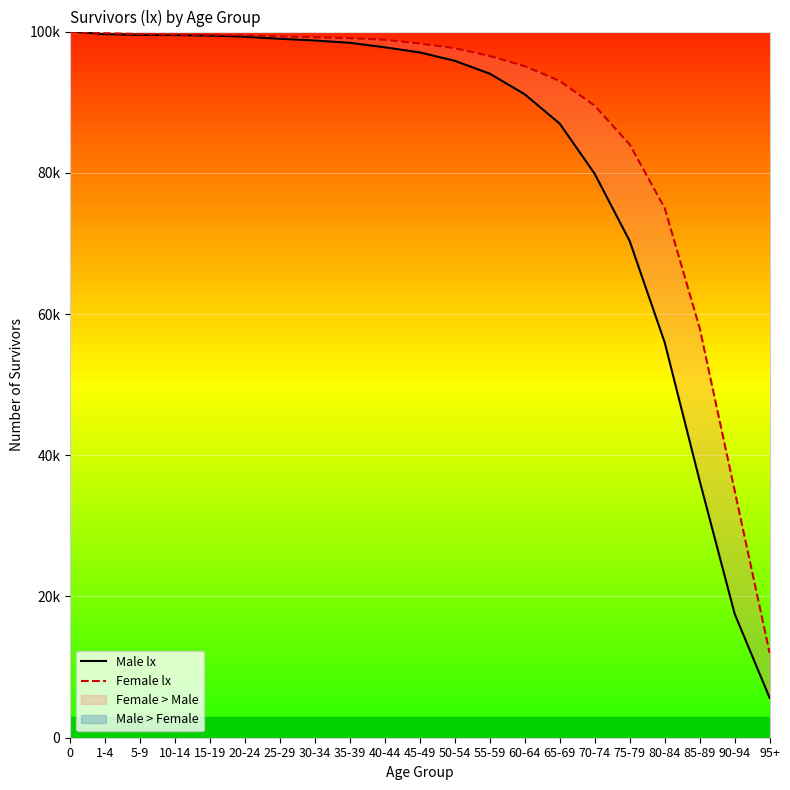

What is the spread (max minus min) of values at 70-74?

9657